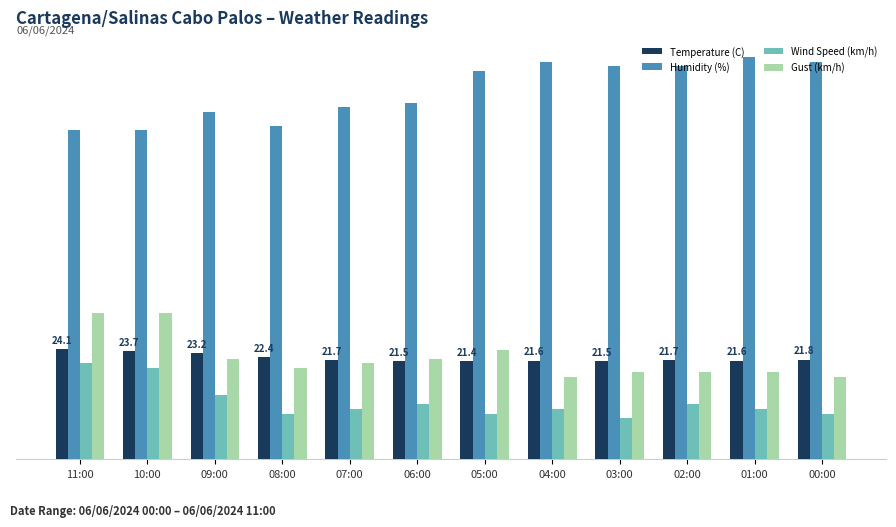

What are all the series names shown in the legend?

Temperature (C), Humidity (%), Wind Speed (km/h), Gust (km/h)